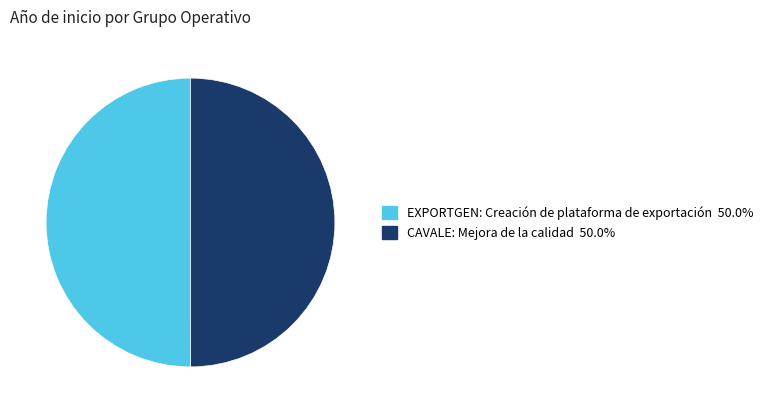

How many slices are in this pie chart?

2